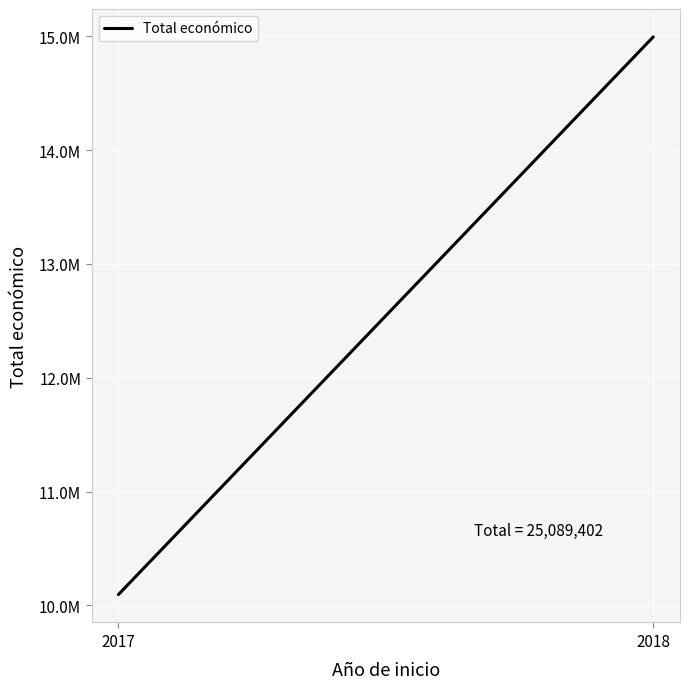

True or false: the data shows 10095051 at 2017.

True